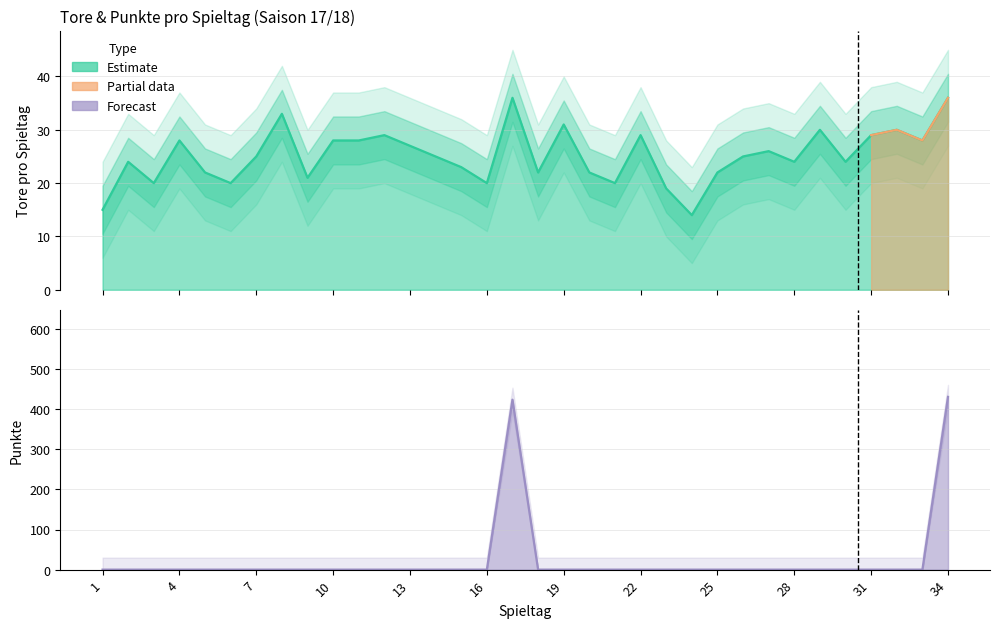

What is the value of the Tore point at the 26th from the left?

25